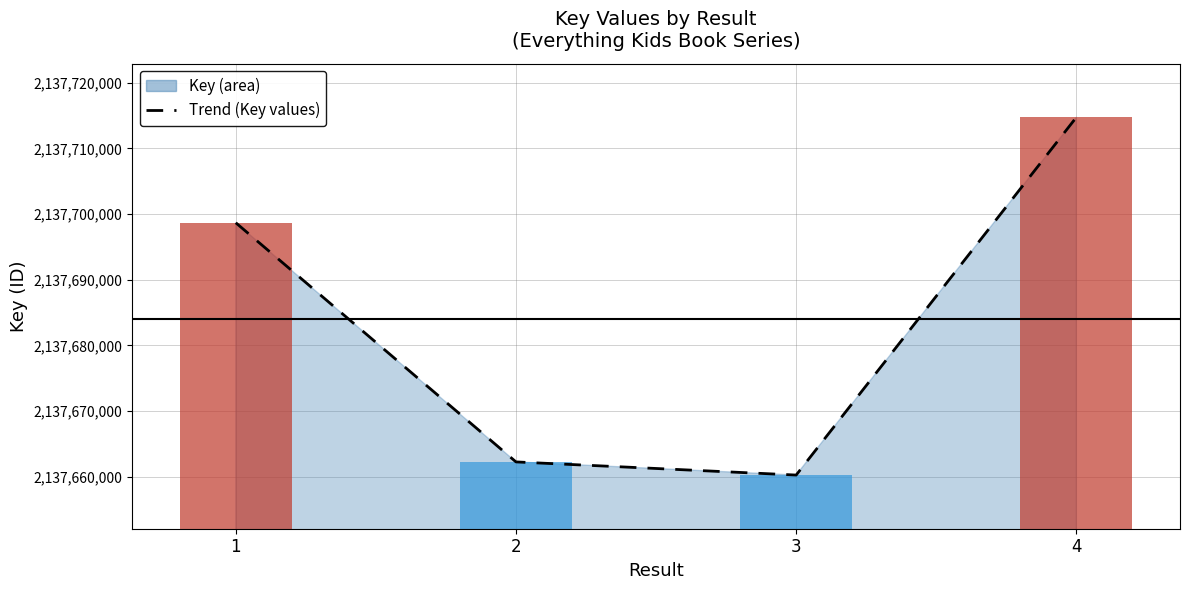

The chart shows a value of 637826399 at 1. True or false?

False